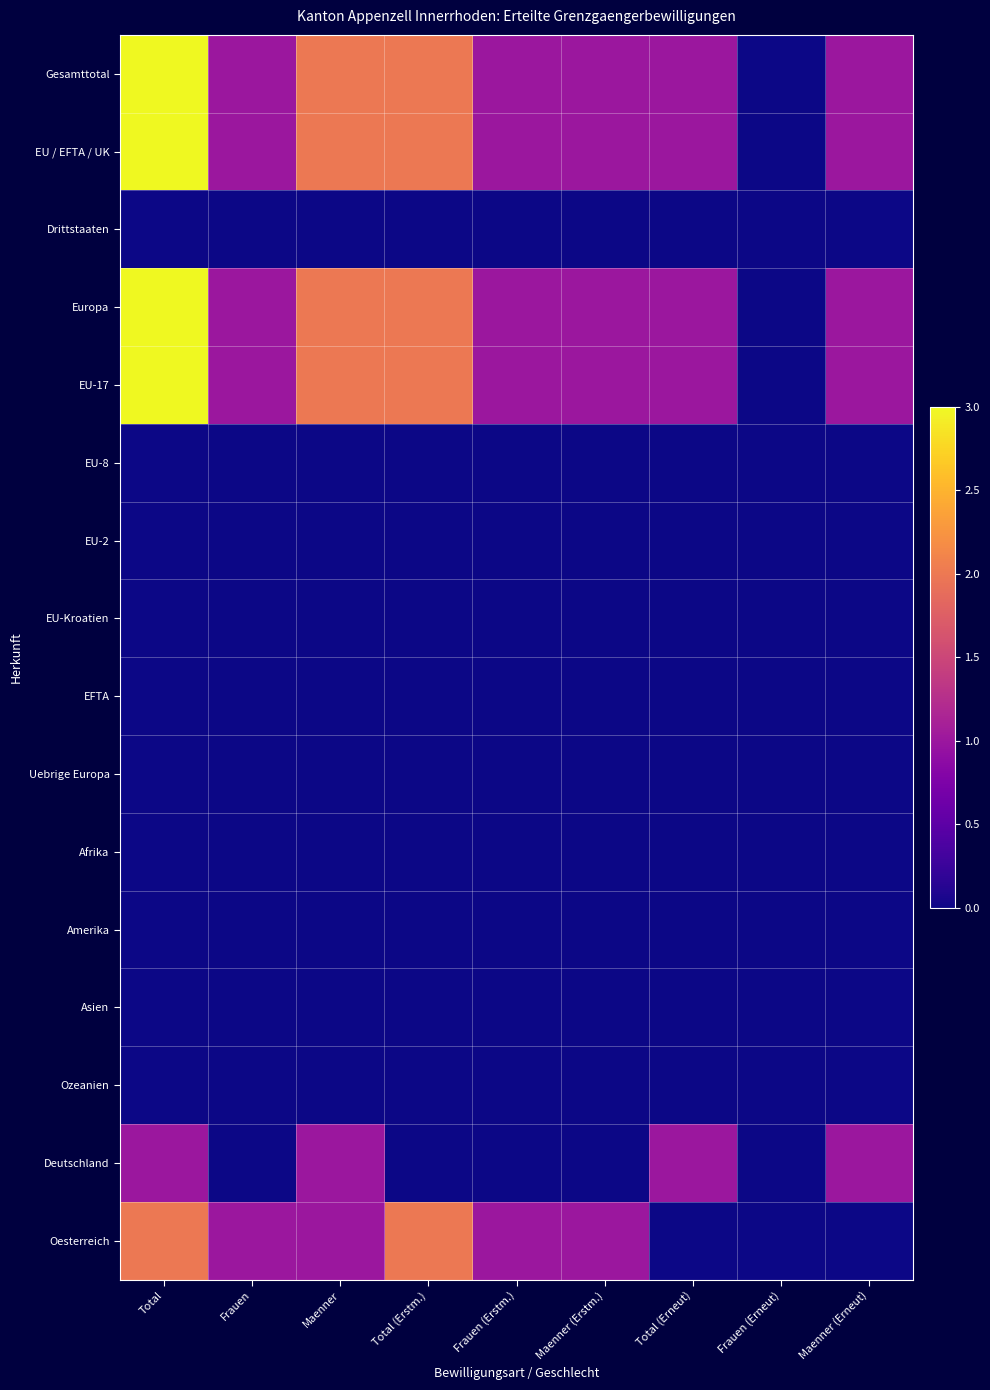

Which series has the largest range (max minus min)?

Gesamttotal